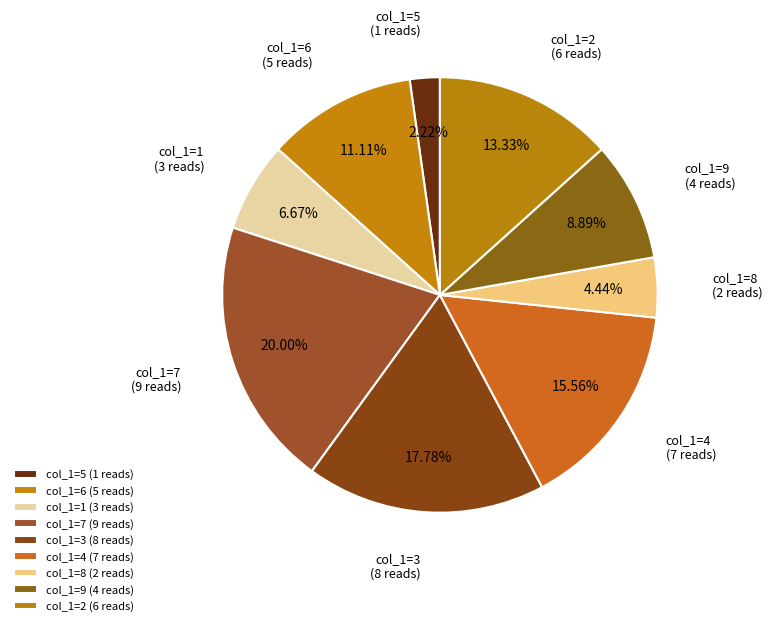

How many slices are in this pie chart?

9